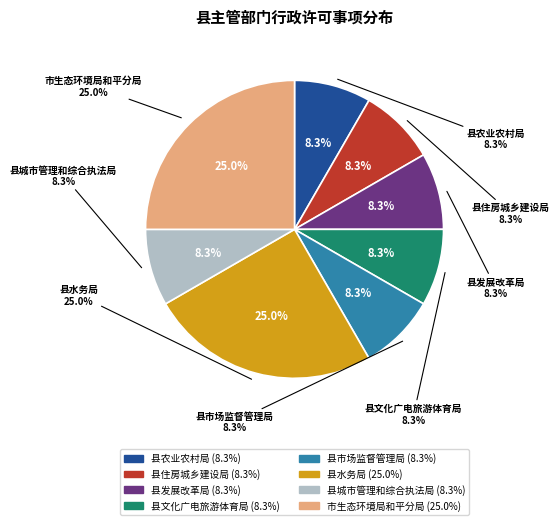

What percentage is the 市生态环境局和平分局 slice, to the nearest percent?

25%